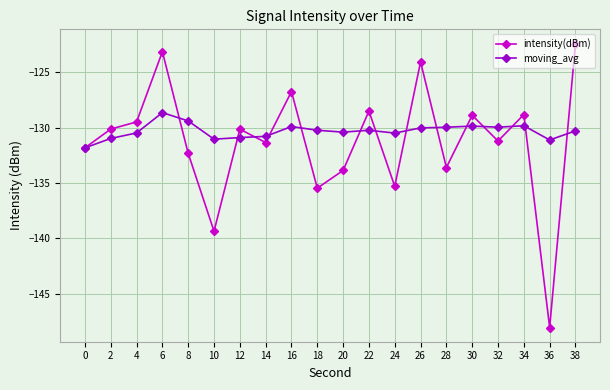

Does the chart display data point markers on the line(s)?

Yes